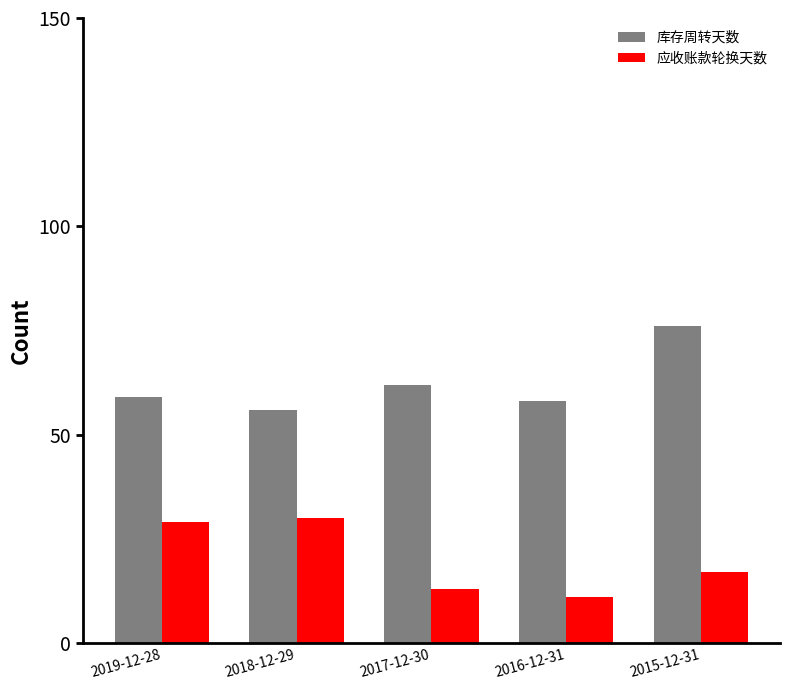

What is the label of the 5th bar from the left?

2015-12-31